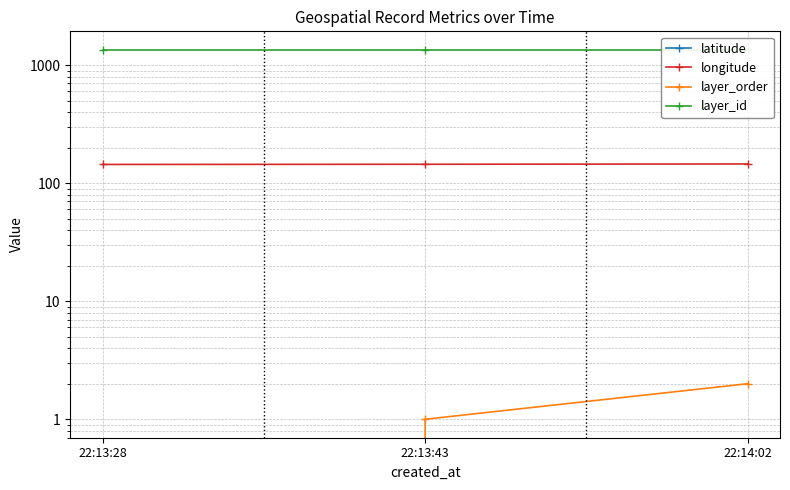

Is the value of layer_order at 22:13:43 greater than the value of layer_id at 22:13:43?

No